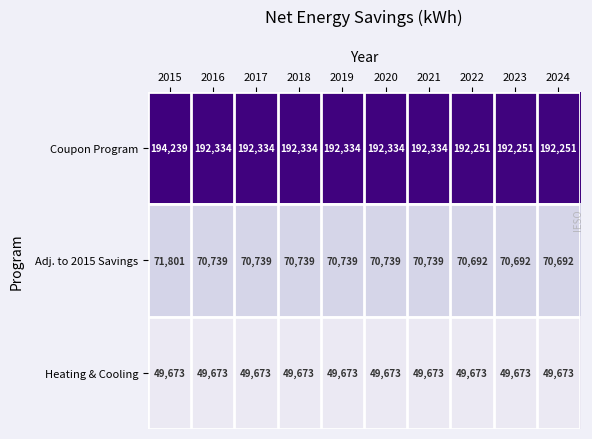

The Coupon Program series shows 76508 at 2023. True or false?

False